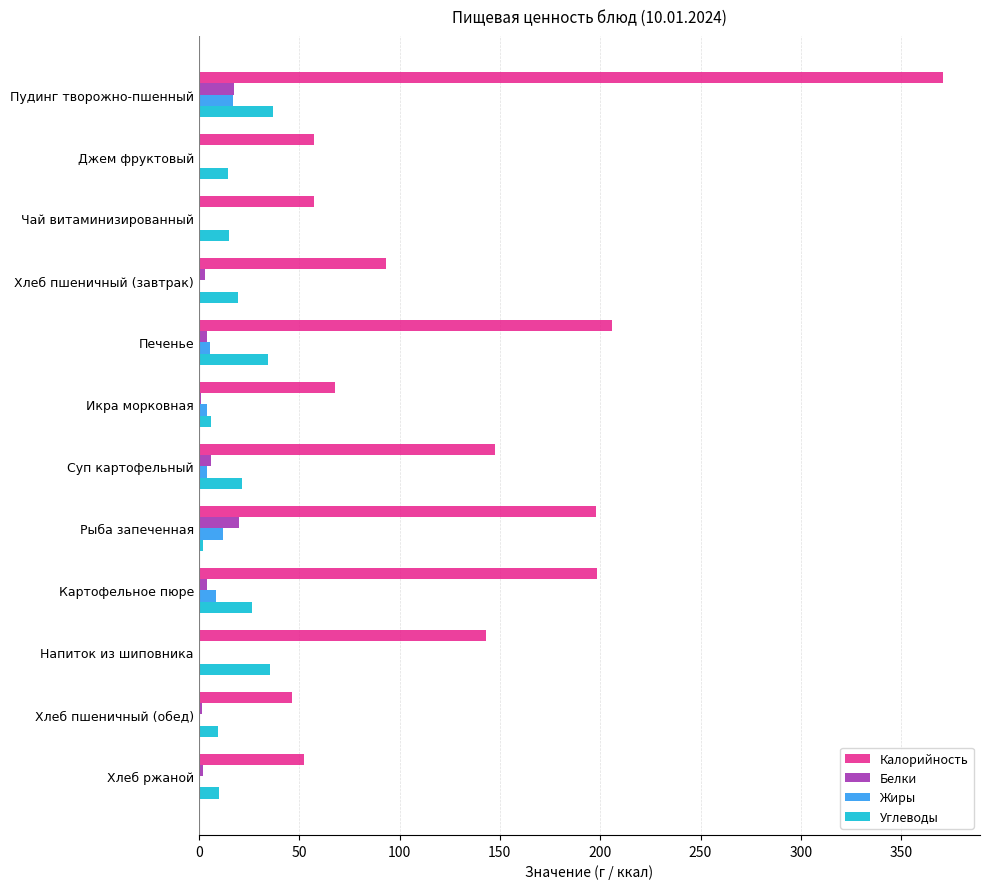

Which series changed the most between Печенье and Напиток из шиповника?

Калорийность